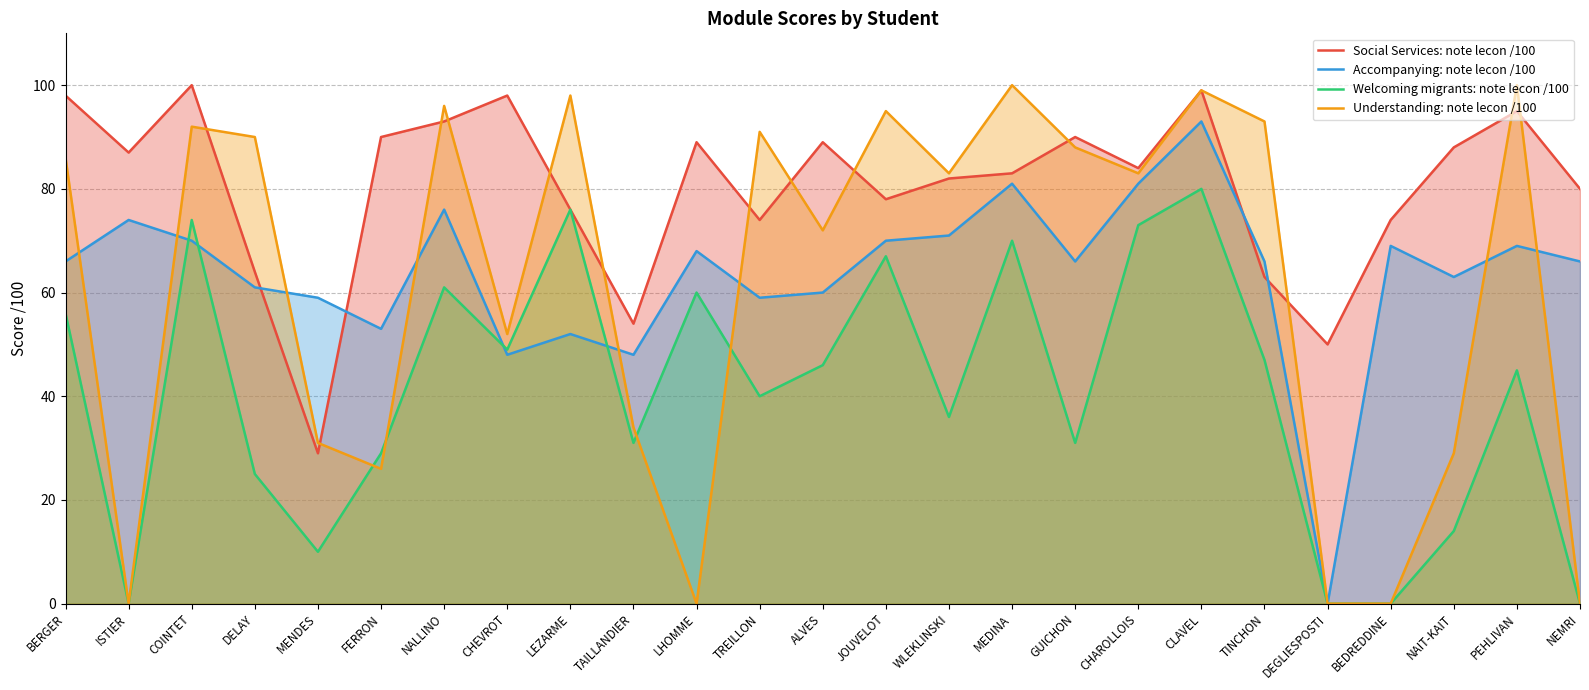

How many lines are shown in the chart?

4